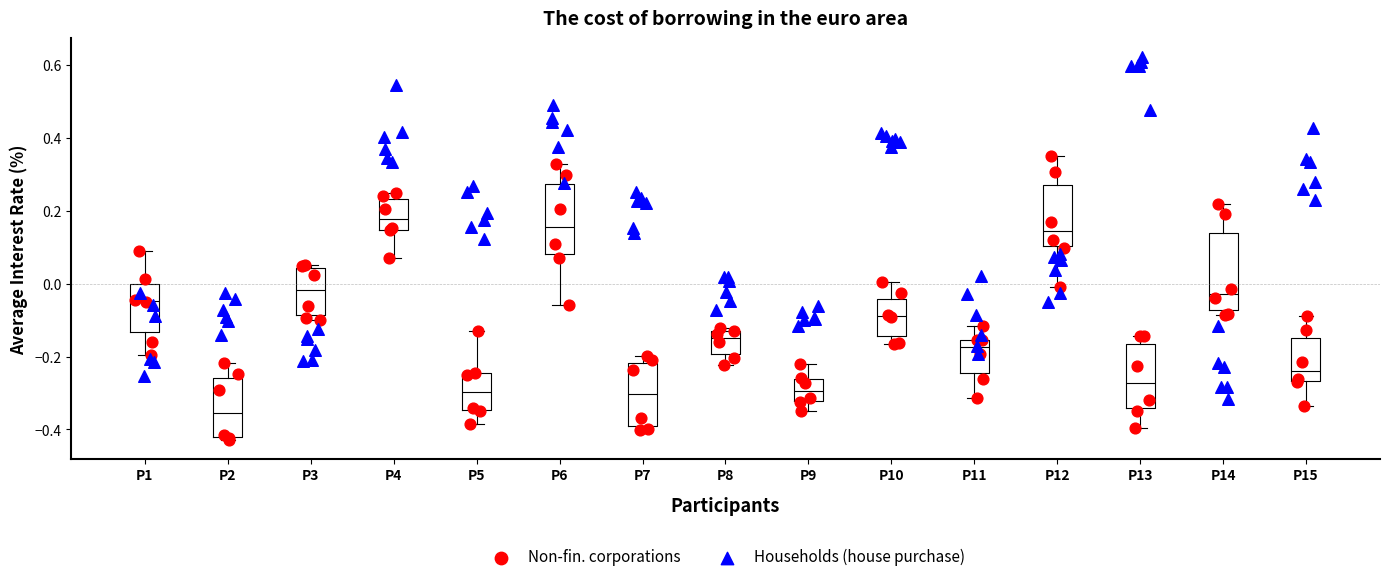

Where does the upper whisker of the box for P10 end on the y-axis? The values are not printed on the chart, so give them approximately, as read against the axis.

0.00